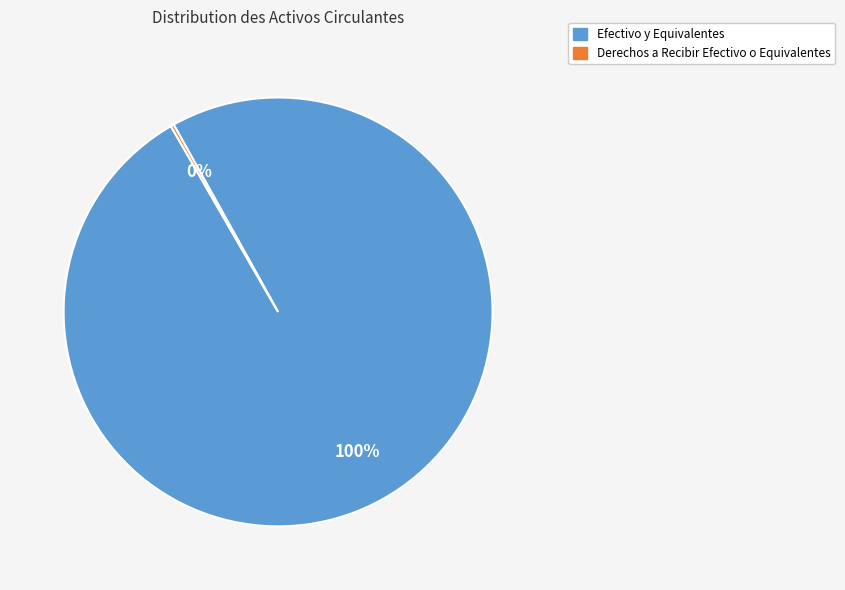

Does any single category account for the majority?

Yes